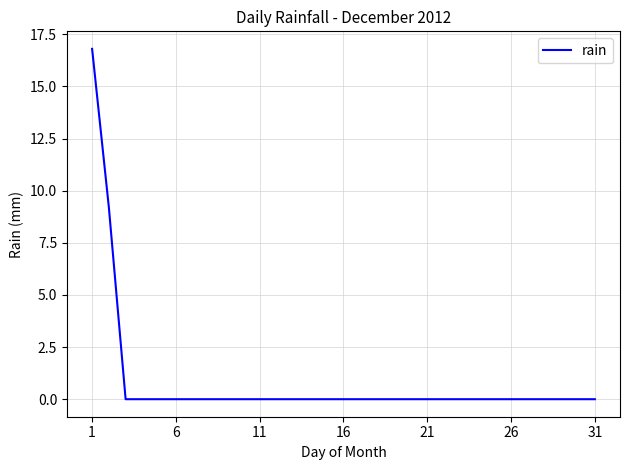

What is the difference between the maximum and minimum values?

16.8